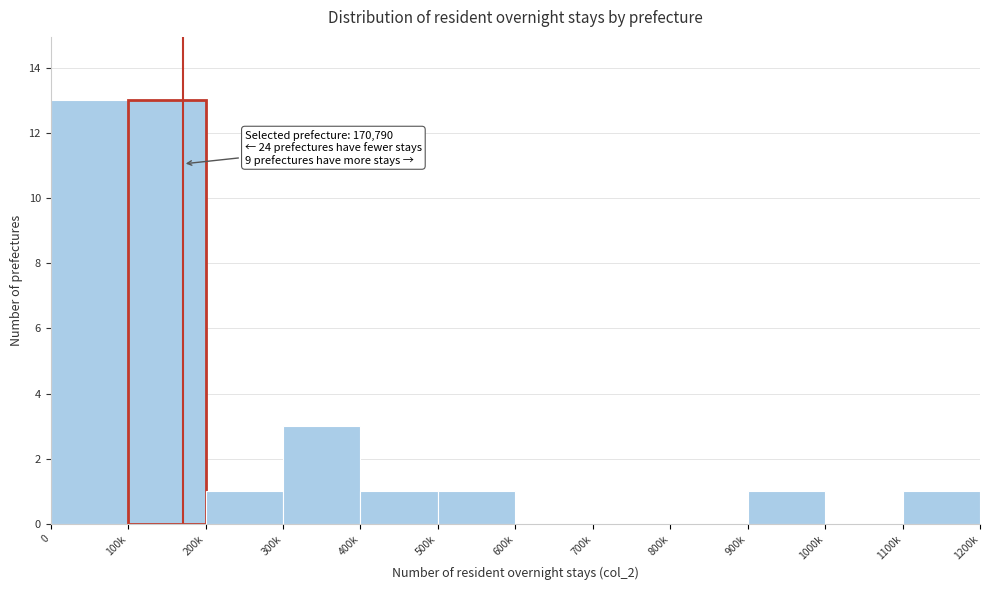

Reading left to right, list all the values displayed in this chart.

0=13	100k=13	200k=1	300k=3	400k=1	500k=1	600k=0	700k=0	800k=0	900k=1	1000k=0	1100k=1